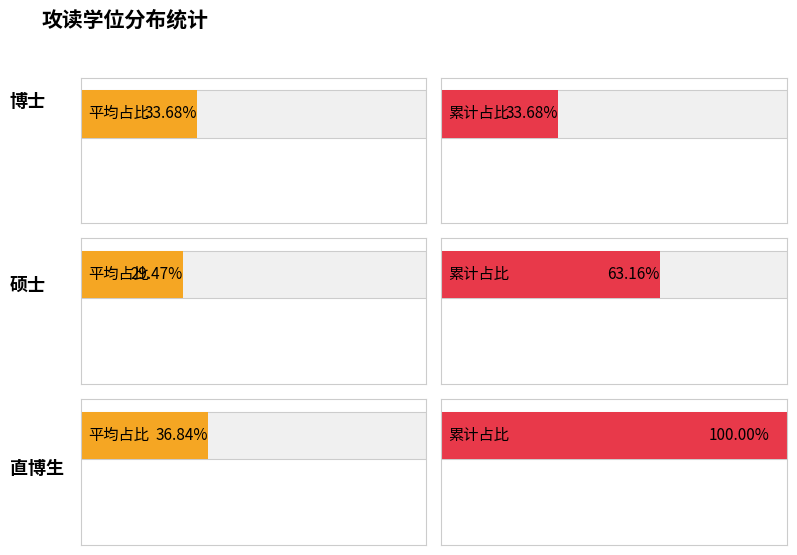

How many data points are less than 35?

2